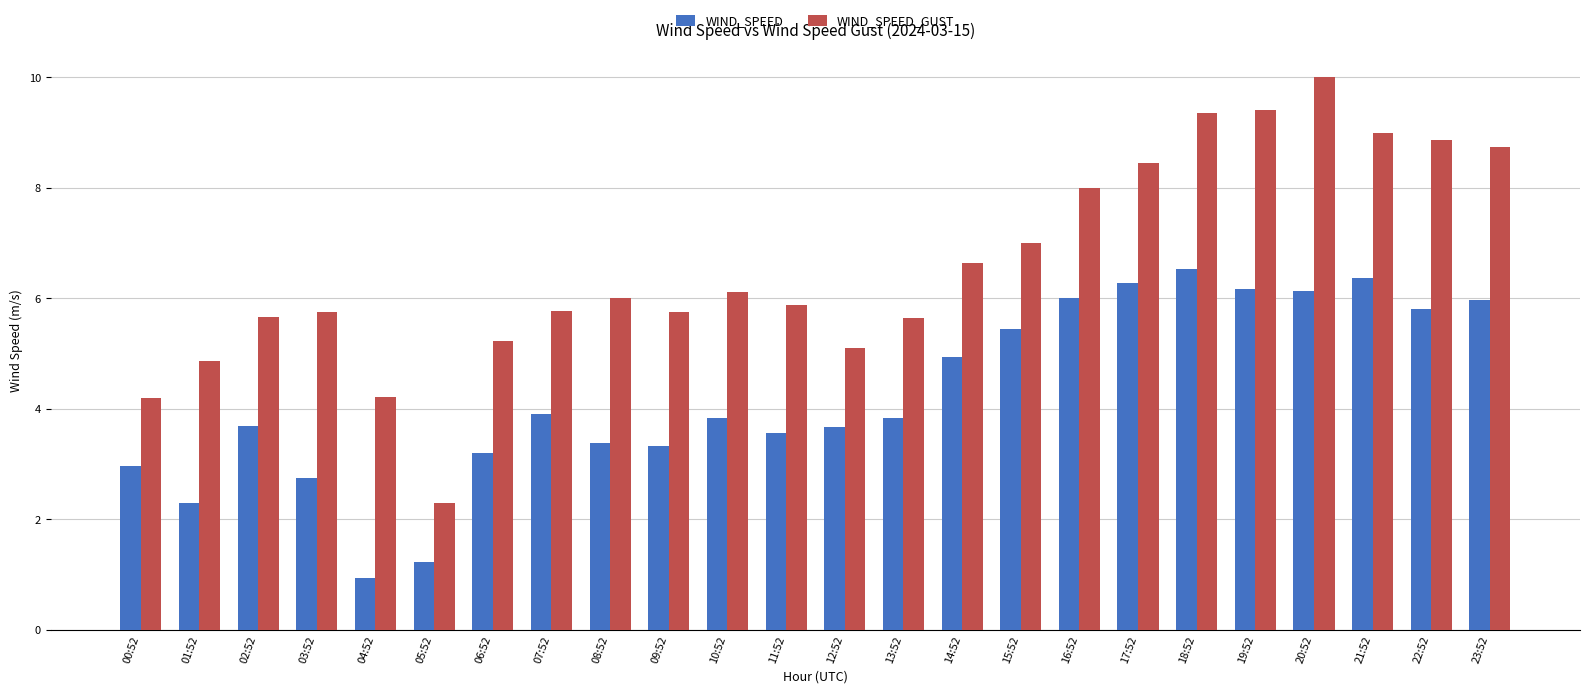

What is the maximum value shown in the chart?

10.0